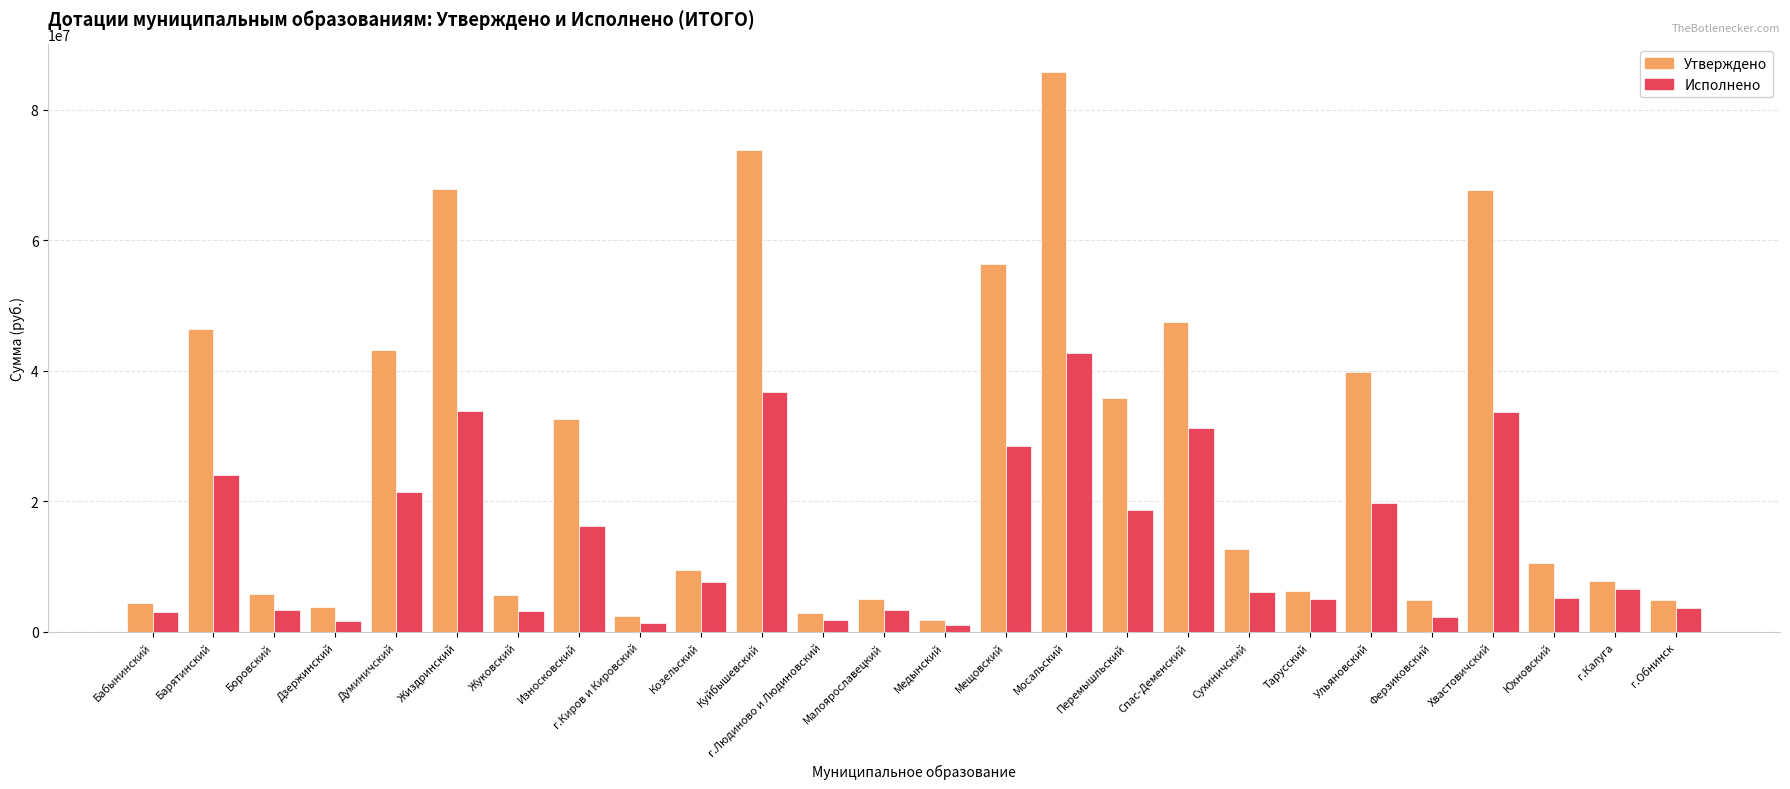

Which label corresponds to the largest value in the chart?

Мосальский